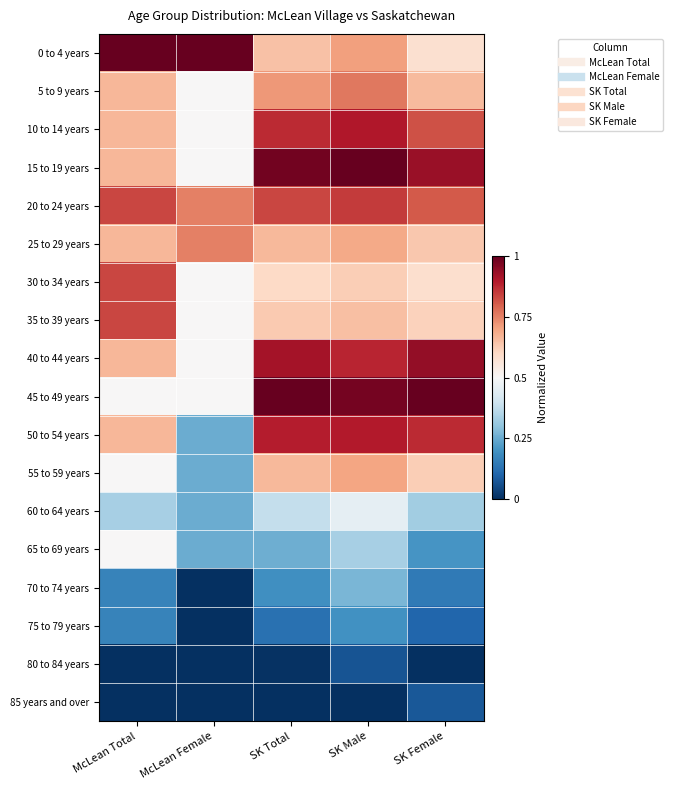

List the series in order of their peak value, highest first.

0 to 4 years, 15 to 19 years, 45 to 49 years, 40 to 44 years, 10 to 14 years, 50 to 54 years, 20 to 24 years, 30 to 34 years, 35 to 39 years, 5 to 9 years, 25 to 29 years, 55 to 59 years, 65 to 69 years, 60 to 64 years, 70 to 74 years, 75 to 79 years, 85 years and over, 80 to 84 years